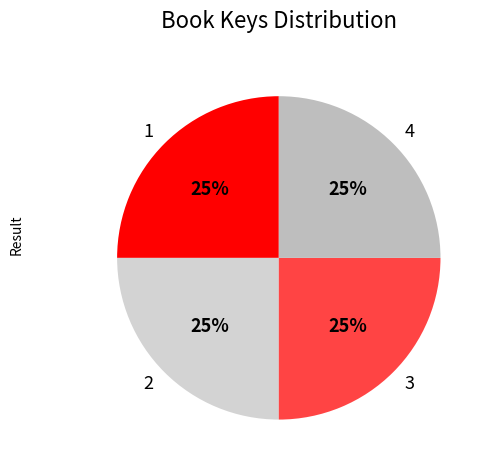

True or false: 1 accounts for 38% of the total.

False